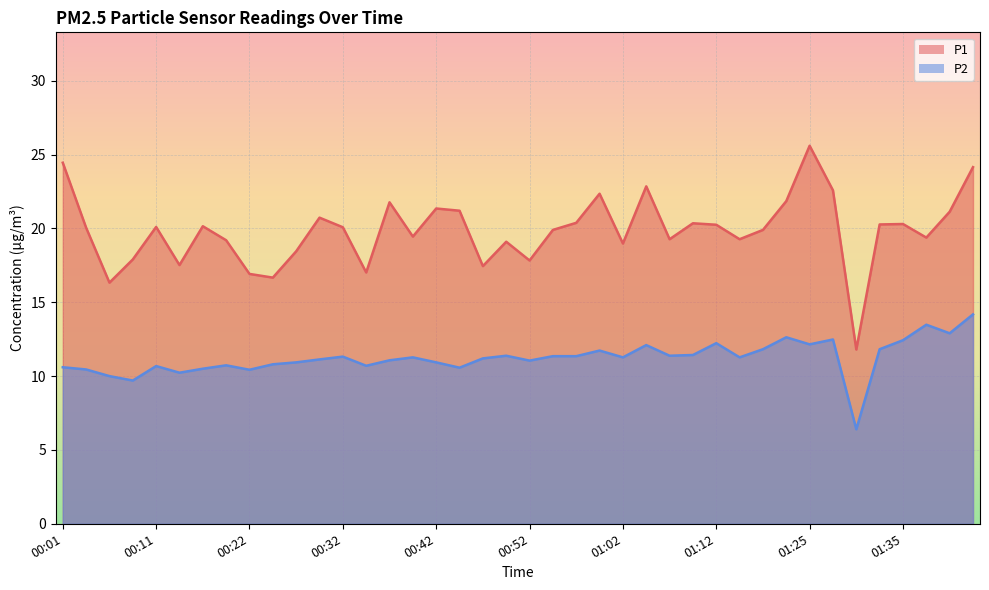

Read the P1 value at 02:22.

24.1